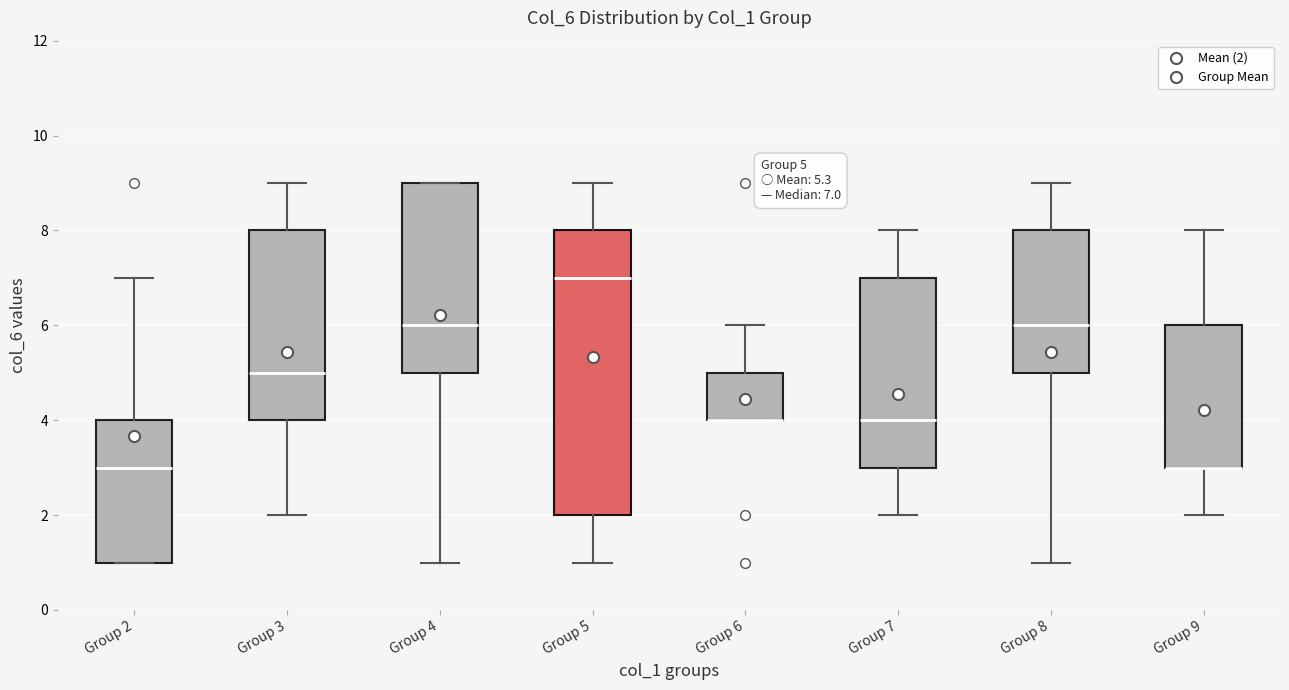

Which box is the tallest, from its lower edge to its upper edge?

Group 5